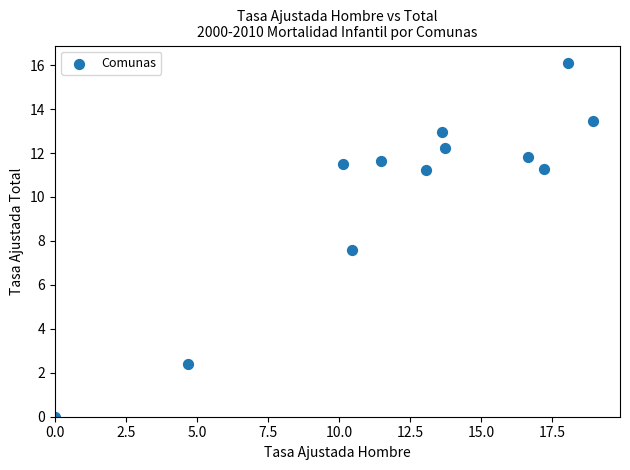

What is the range of X values (max minus min)?

18.9